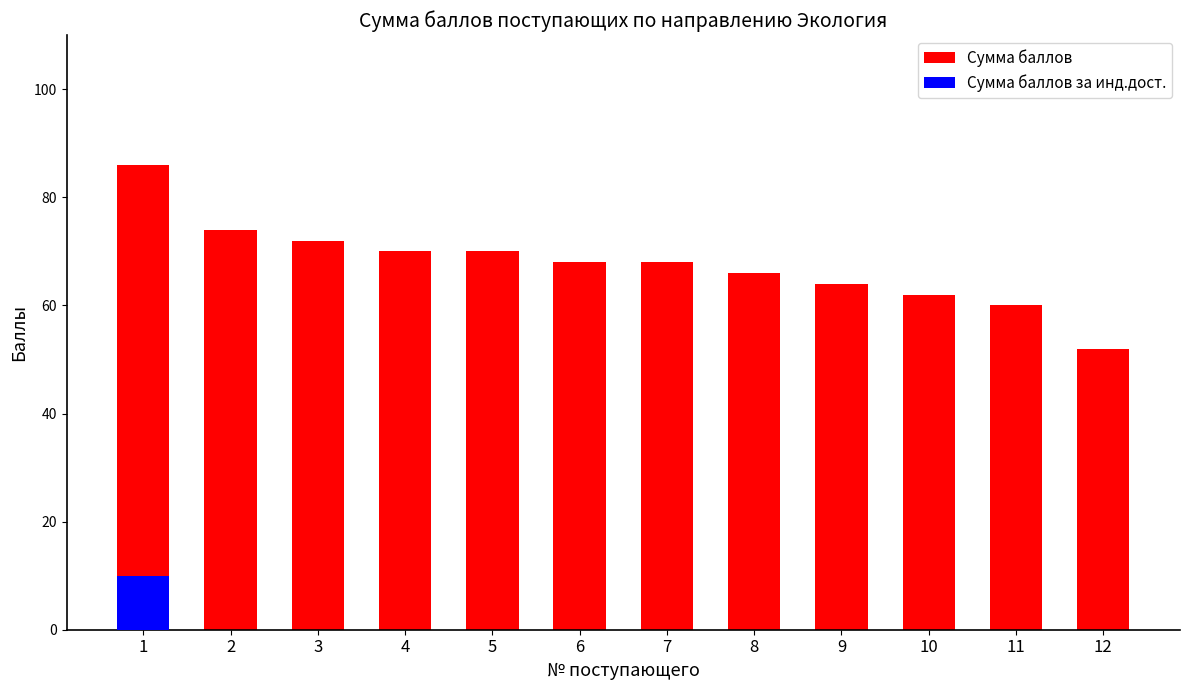

The value of Сумма баллов за инд.дост. at 12 is 0. True or false?

True